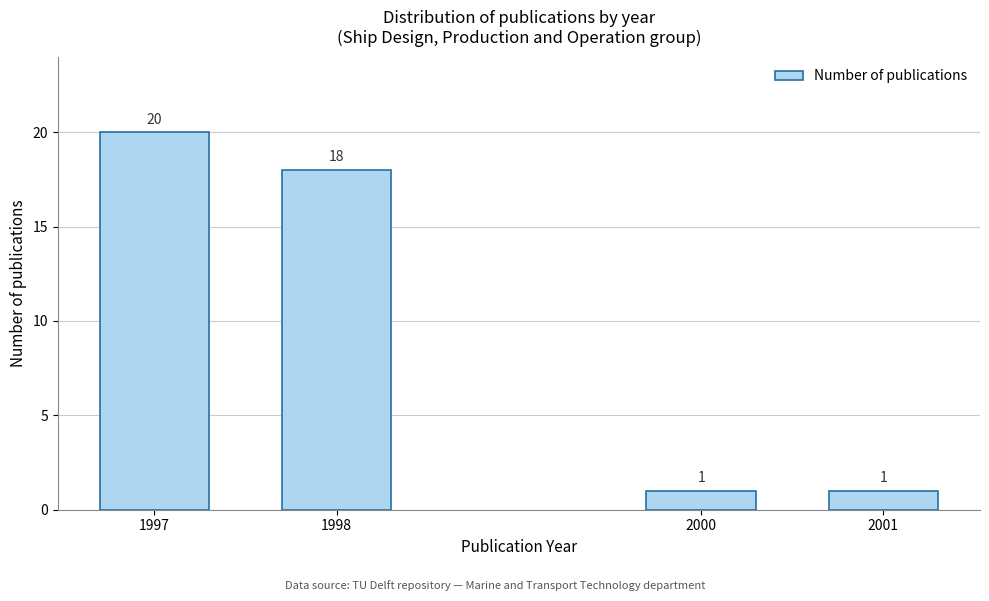

Reading left to right, transcribe all the data shown in this chart.

20	18	1	1